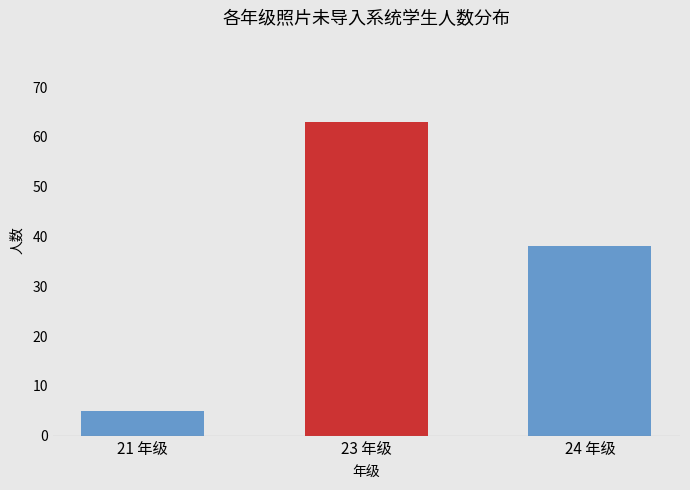

How many values are below 38?

1